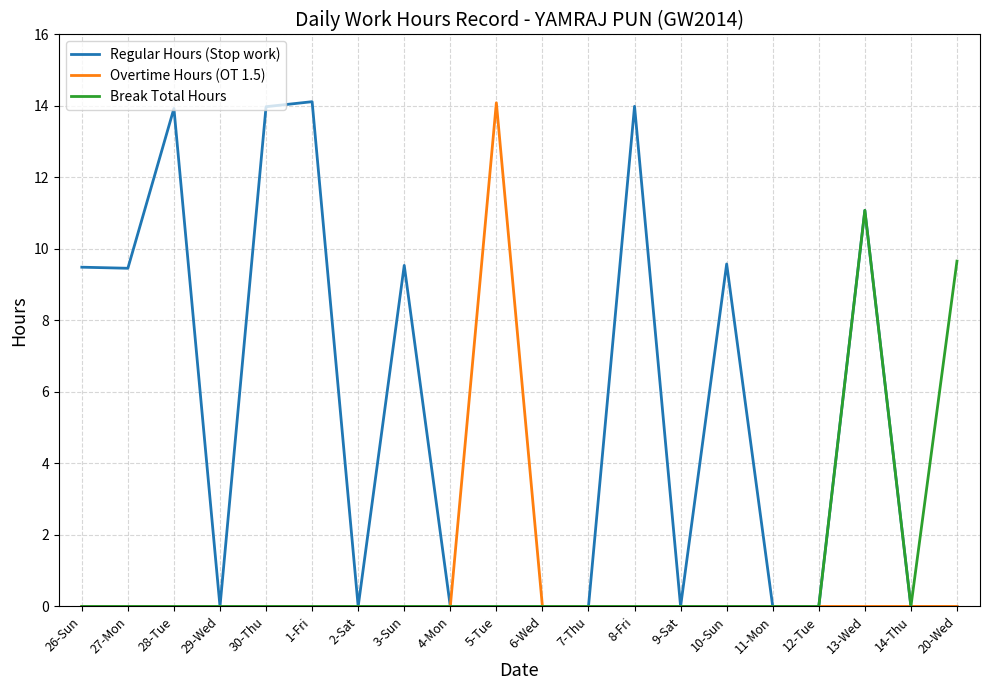

The Break Total Hours series shows 9.7 at 20-Wed. True or false?

True